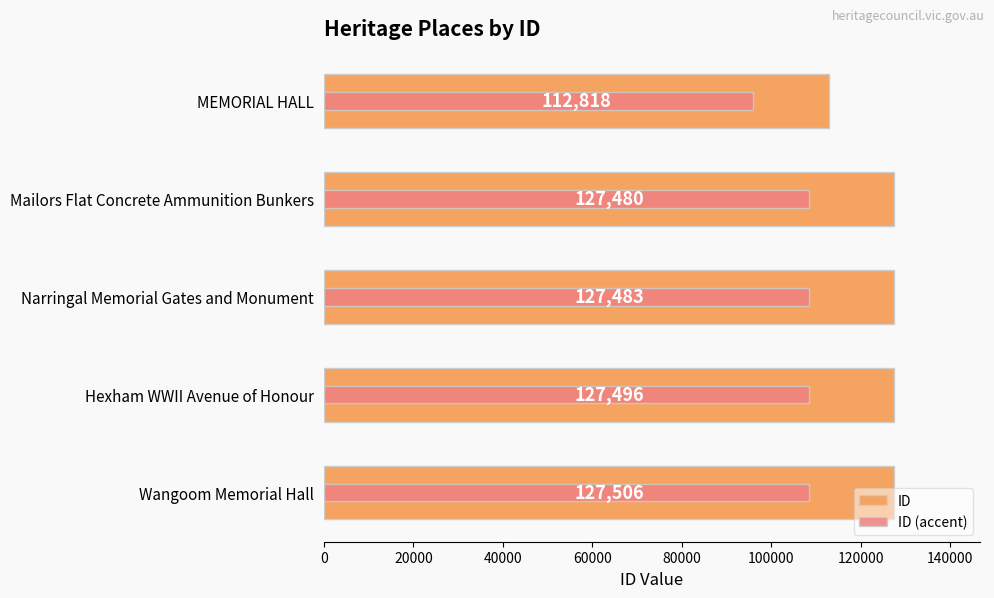

Reading right to left, transcribe all the data shown in this chart.

ID: 127506.0	127496.0	127483.0	127480.0	112818.0
ID (accent): 108380.1	108371.6	108360.6	108358.0	95895.3